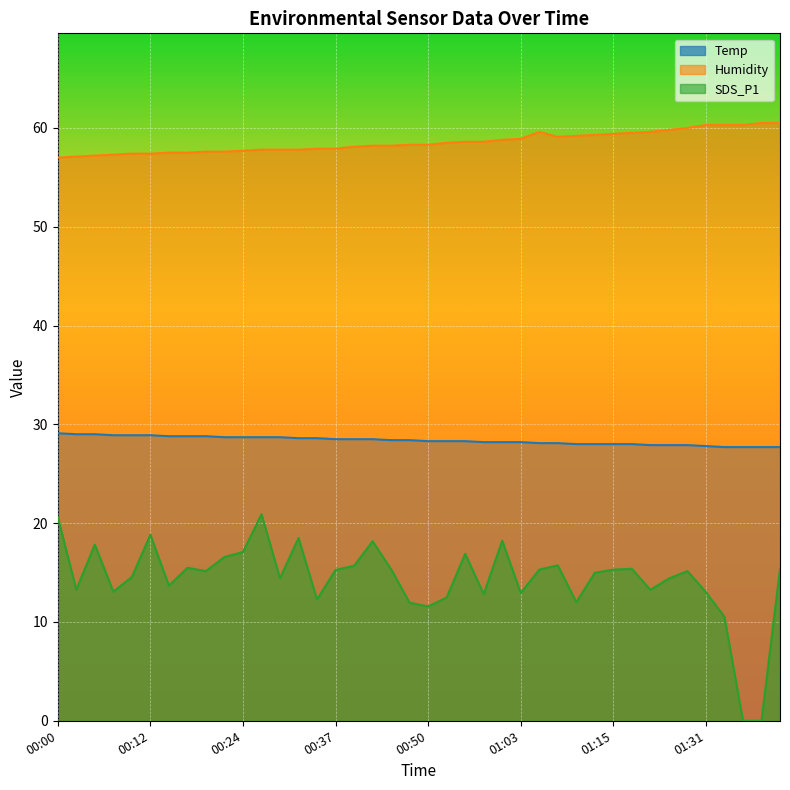

Which category has the highest value across all series?

01:38